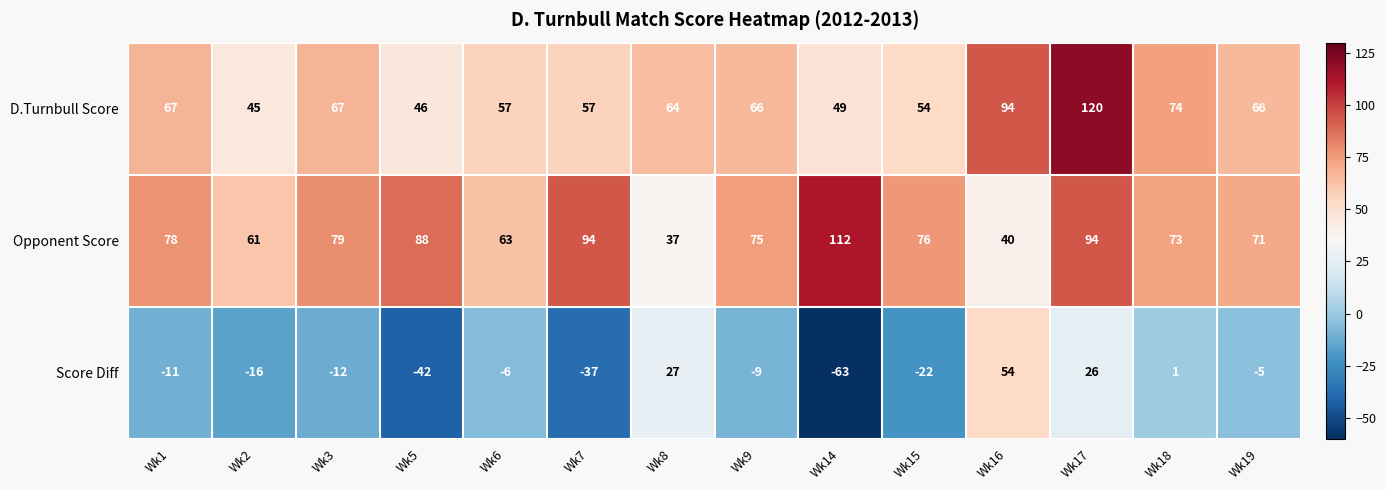

Which category has the lowest value across all series?

Wk14